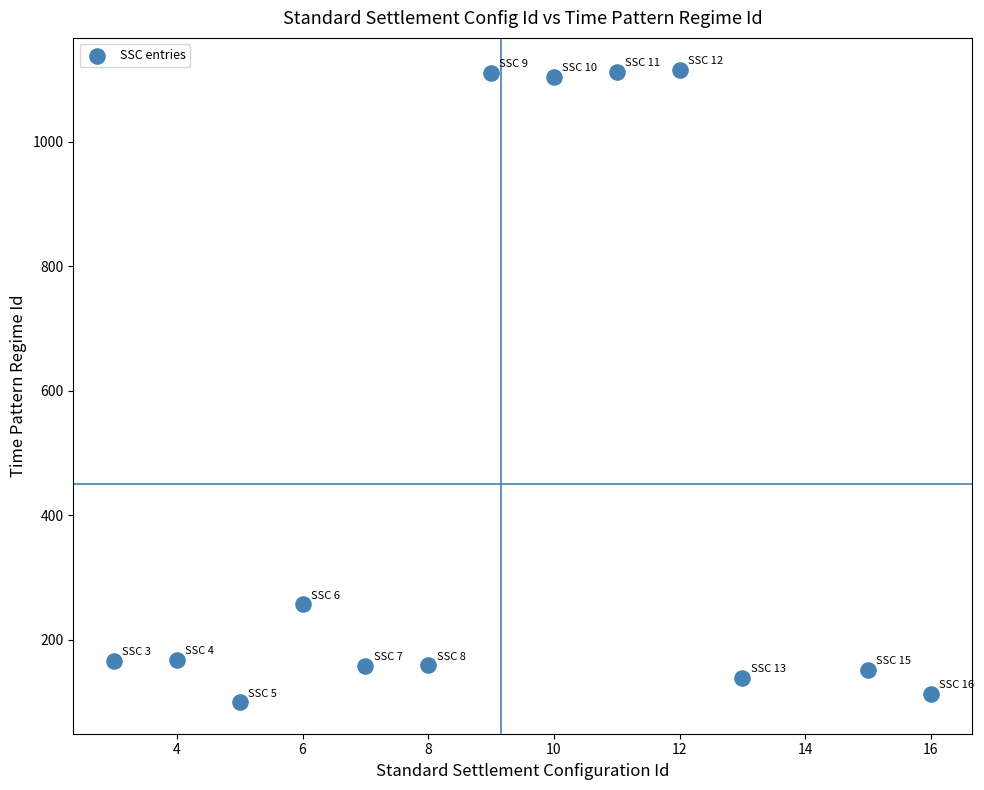

What Y value in the scatter plot is closest to 608?

257